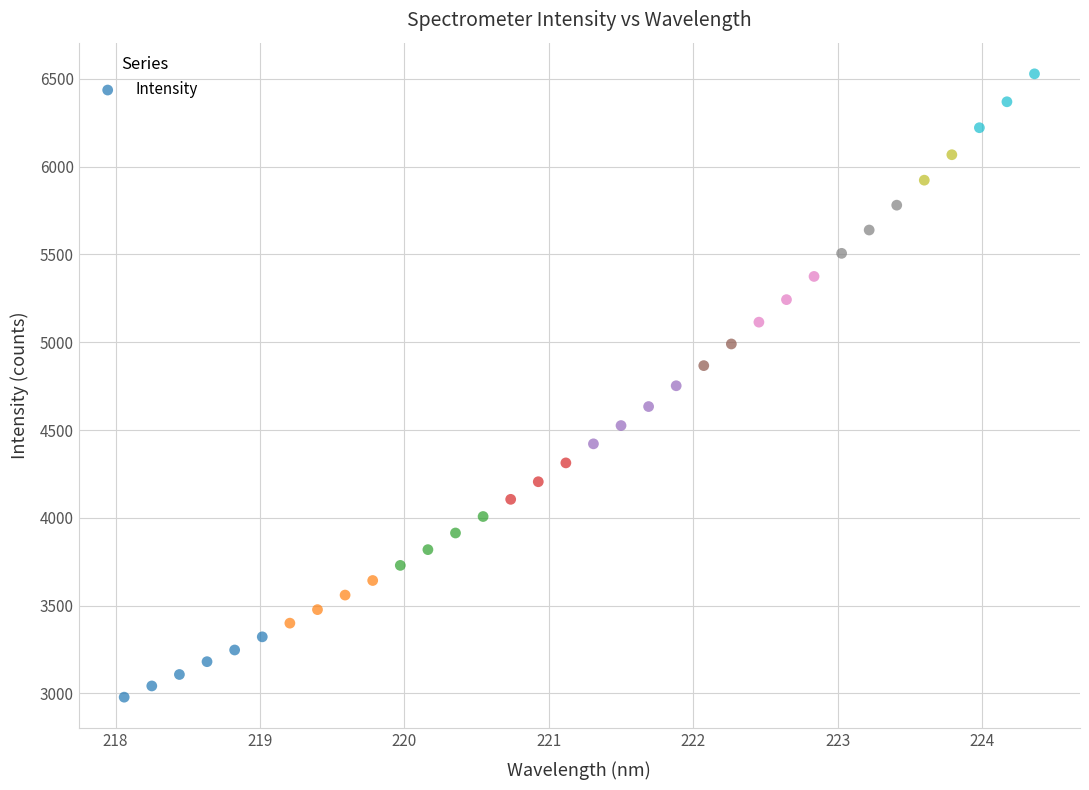

What is the range of X values (max minus min)?

6.3